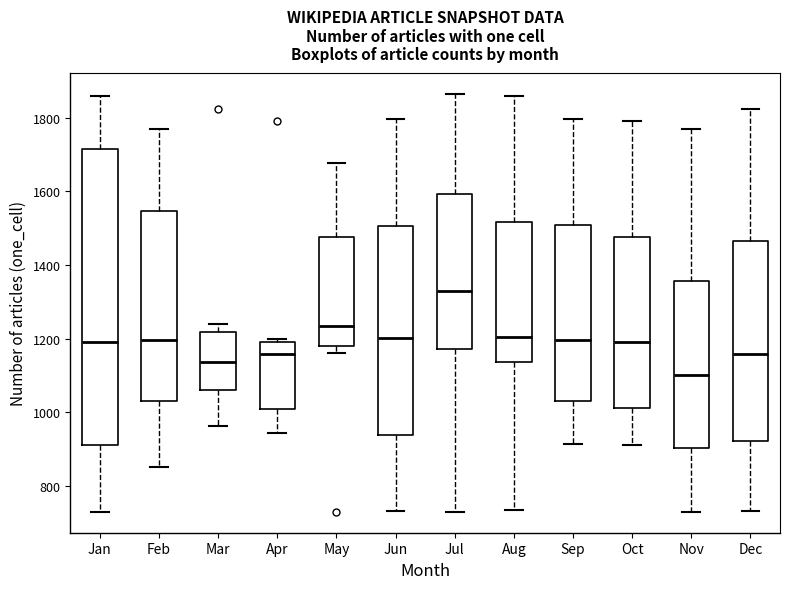

Where does the median line of the box for Jan sit on the y-axis? The values are not printed on the chart, so give them approximately, as read against the axis.

1200